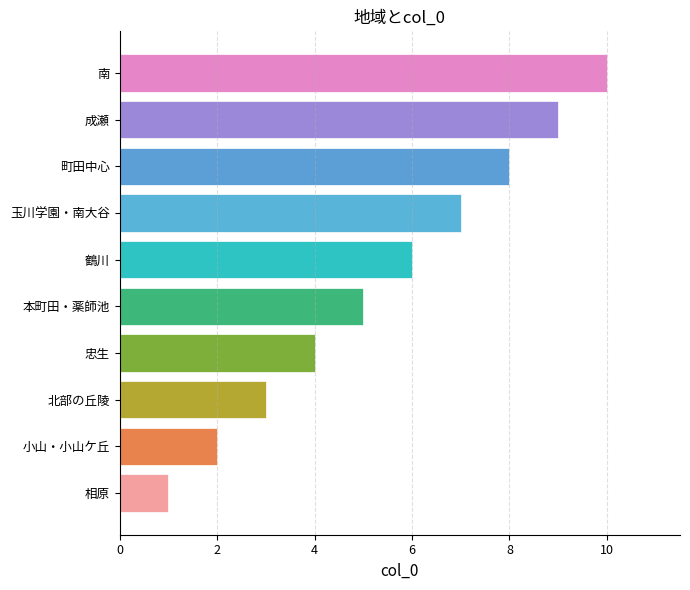

What is the sum of the values at 鶴川 and 町田中心?

14